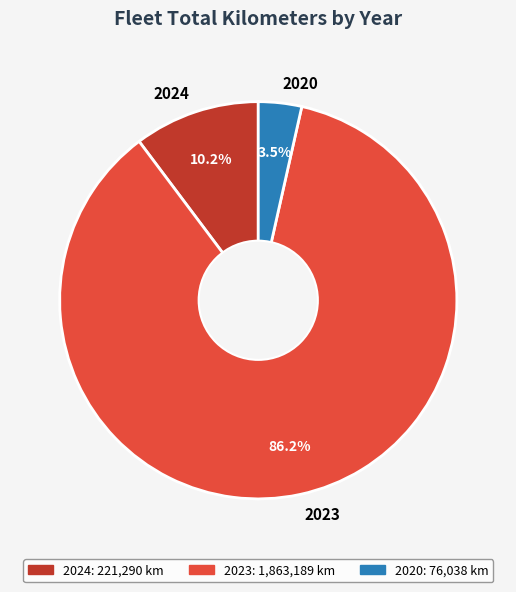

Rank the categories by value from lowest to highest.

2020, 2024, 2023